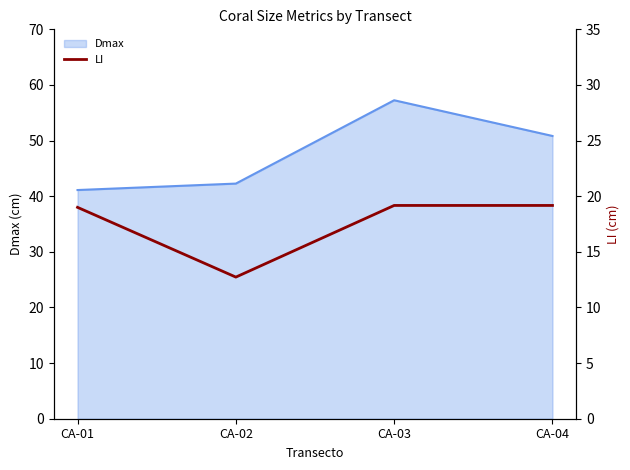

Where is the data nearest to the value 15?

CA-02